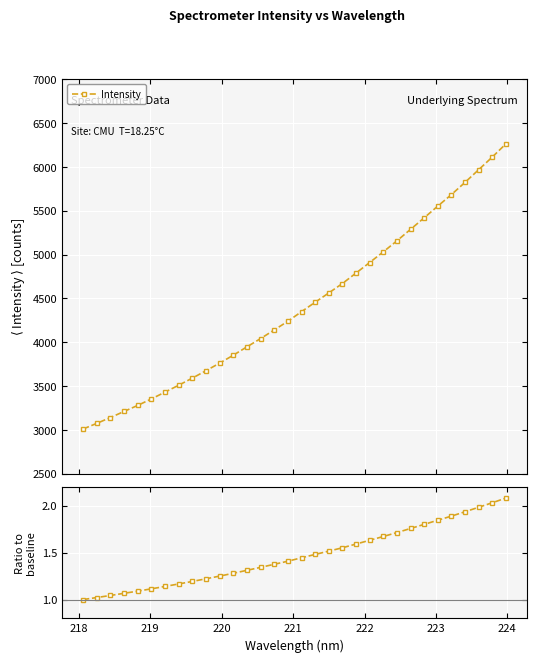

What is the highest value of the Intensity series?

6263.6